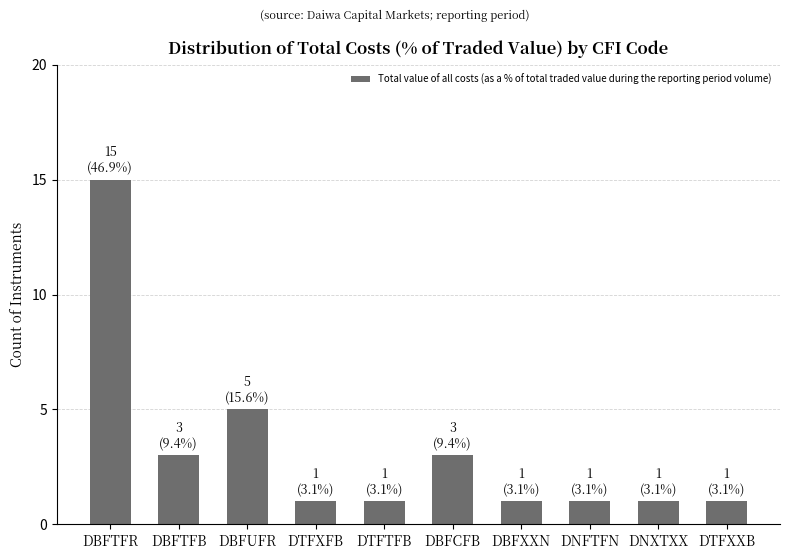

What is the average value?

3